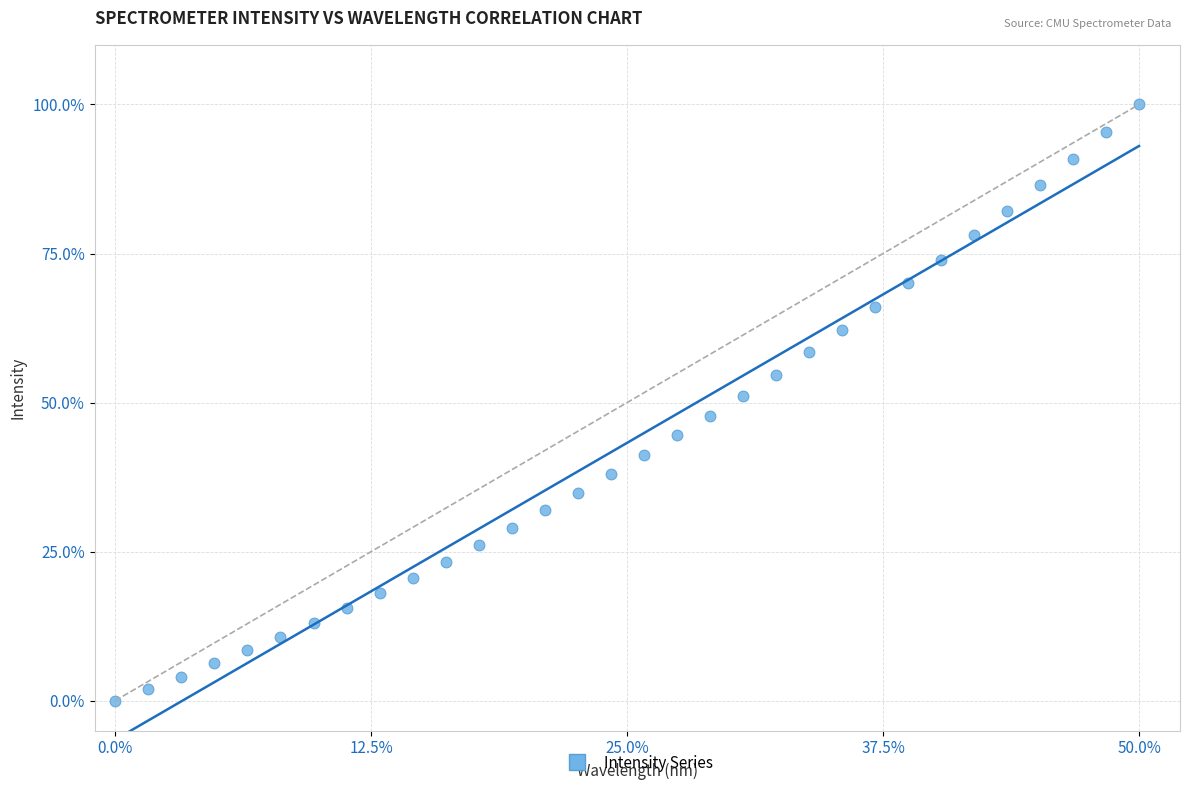

What is the range of X values (max minus min)?

50.0